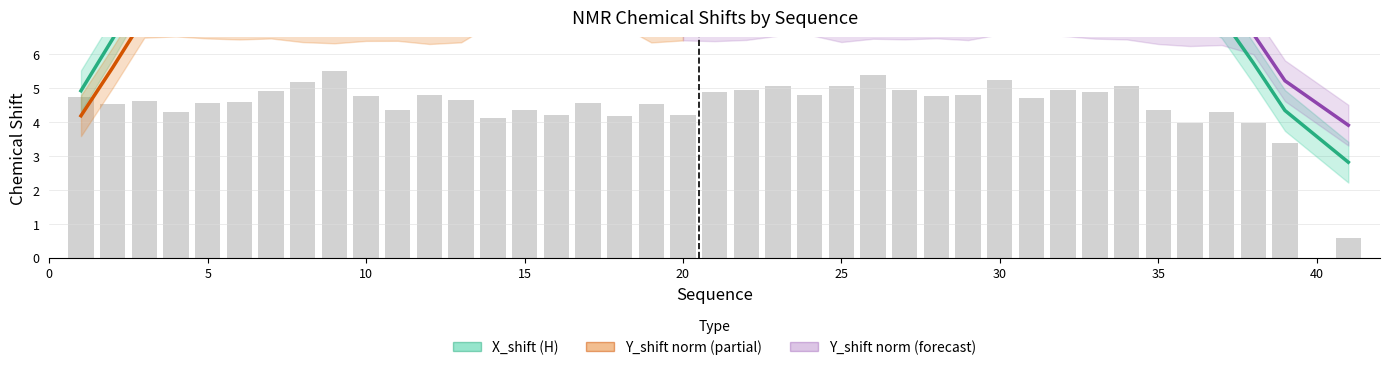

What is the sum of the values at 30 and 10?

10.0